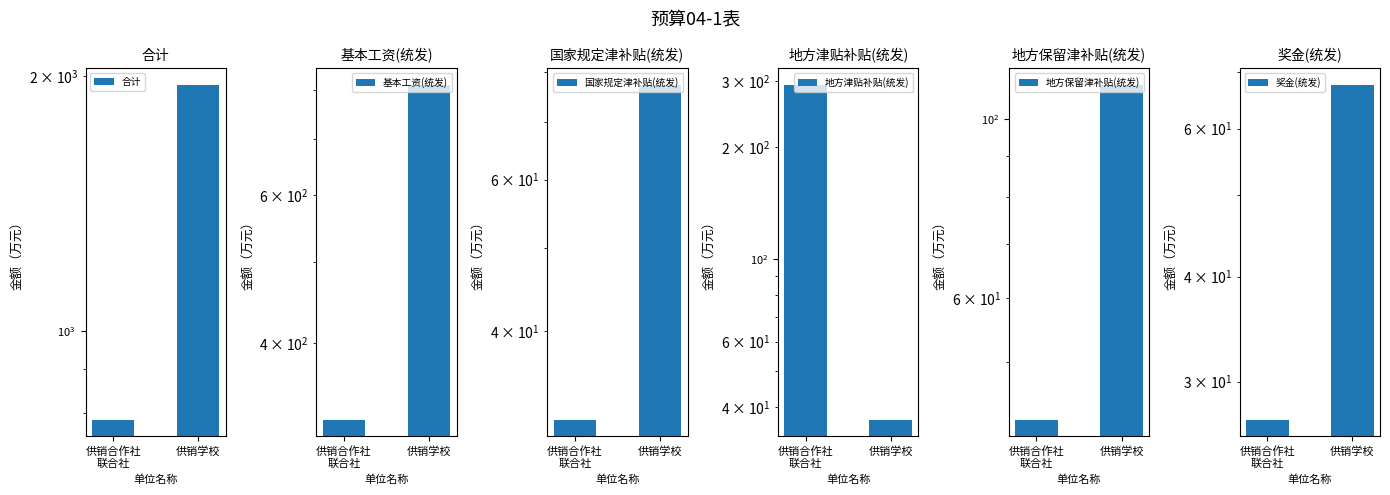

Reading right to left, transcribe all the data shown in this chart.

合计: 供销学校=1951.5	供销合作社
联合社=784.8
基本工资(统发): 供销学校=811.0	供销合作社
联合社=324.3
国家规定津补贴(统发): 供销学校=77.3	供销合作社
联合社=31.6
地方津贴补贴(统发): 供销学校=37.1	供销合作社
联合社=292.7
地方保留津补贴(统发): 供销学校=110.2	供销合作社
联合社=42.4
奖金(统发): 供销学校=67.6	供销合作社
联合社=27.0